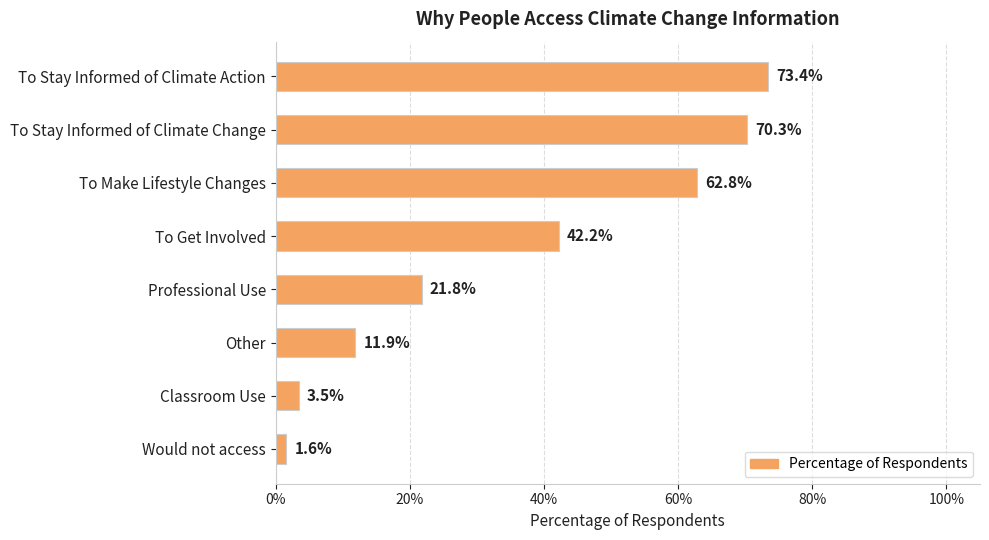

Does the chart contain any negative values?

No